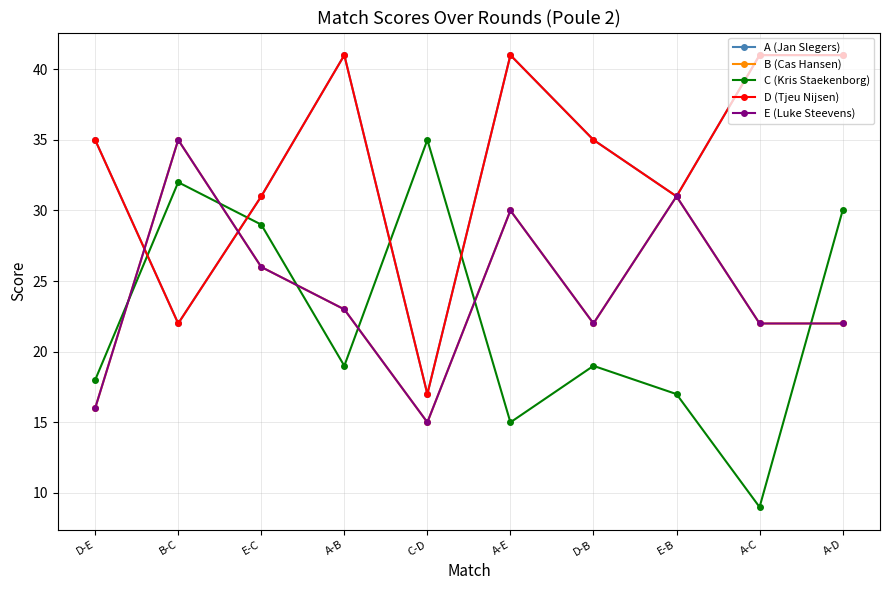

In A (Jan Slegers), how many points are higher than both neighbors (excluding endpoints)?

2